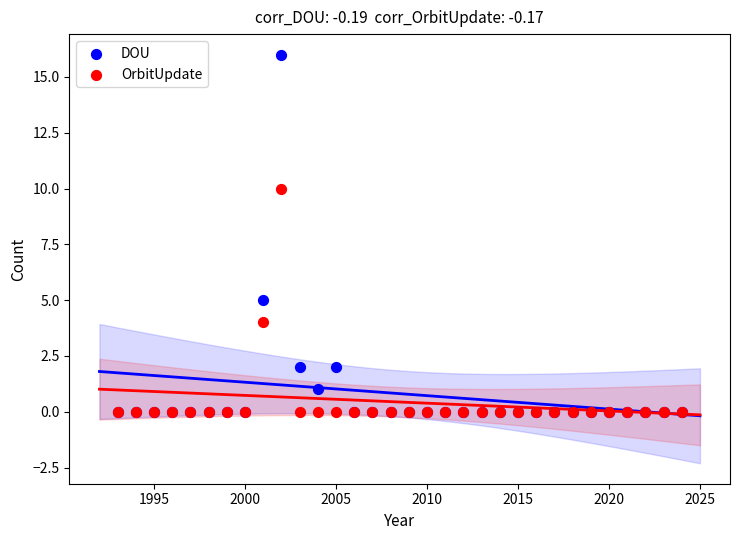

Across all series, what Y value is closest to 8?

10